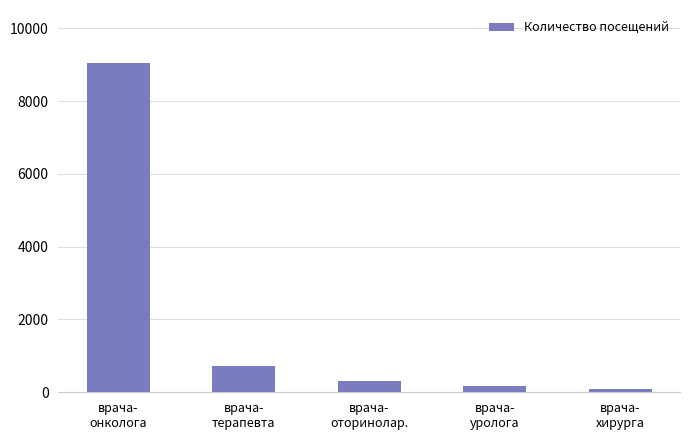

What is the change in value from врача-
оторинолар. to врача-
уролога?

-143